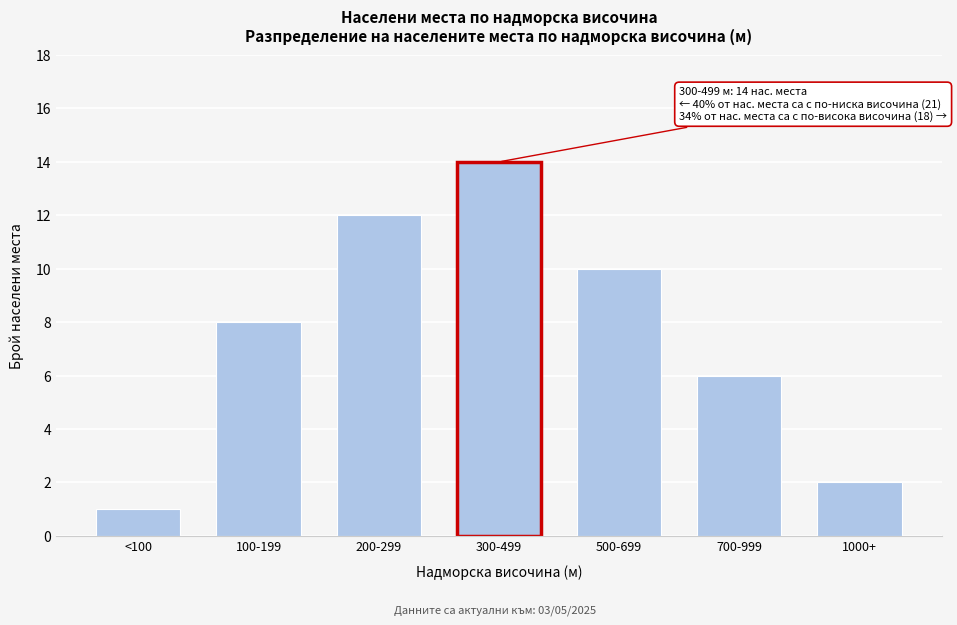

Reading left to right, extract all data points from this chart.

<100=1	100-199=8	200-299=12	300-499=14	500-699=10	700-999=6	1000+=2